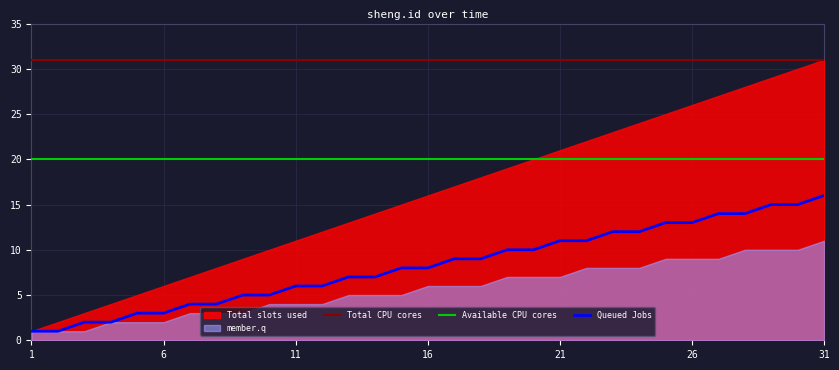

What is the maximum value for Queued Jobs?

16